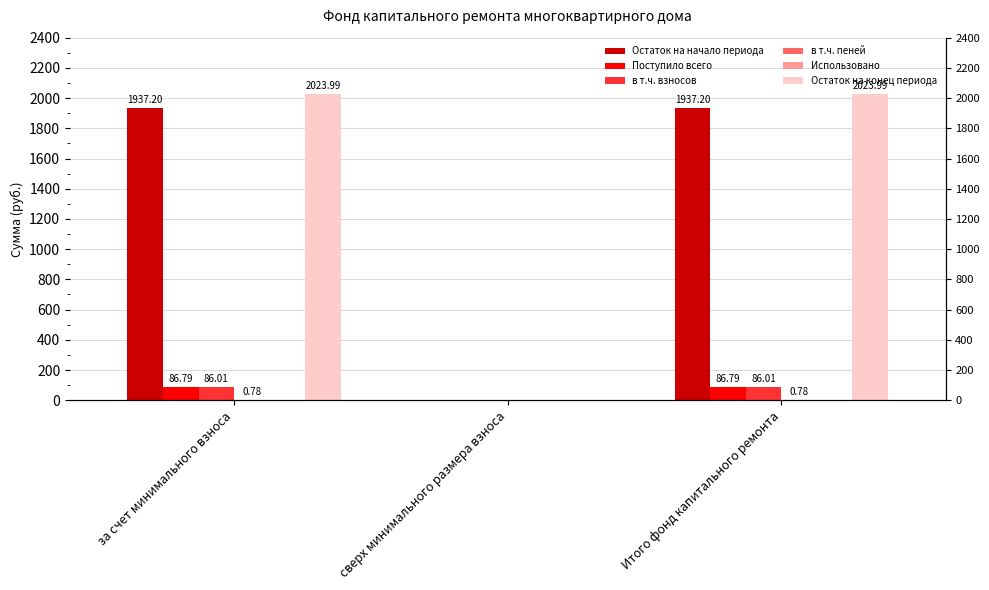

Count the number of data series in this chart.

6